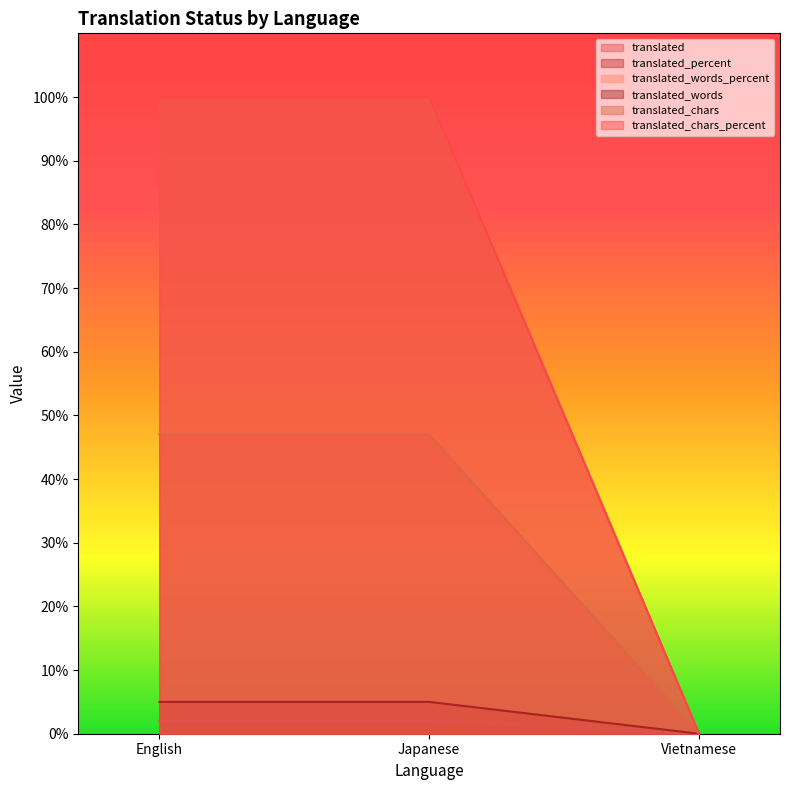

What position from the left is English?

1